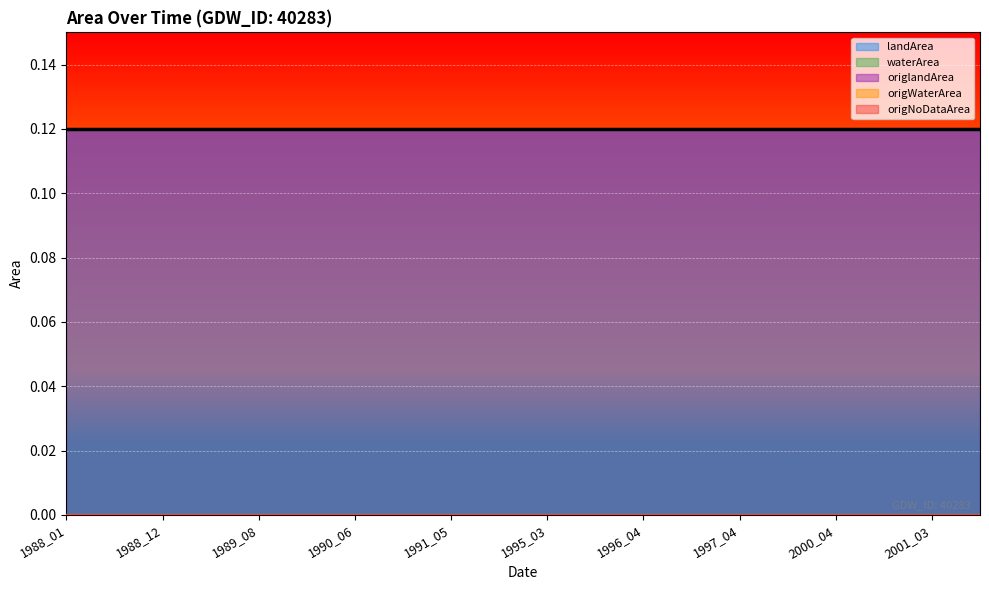

Reading left to right, list all the values displayed in this chart.

landArea: 1988_01=0.1	1988_06=0.1	1988_12=0.1	1989_04=0.1	1989_08=0.1	1990_02=0.1	1990_06=0.1	1990_10=0.1	1991_05=0.1	1992_03=0.1	1995_03=0.1	1995_06=0.1	1996_04=0.1	1996_08=0.1	1997_04=0.1	1997_09=0.1	2000_04=0.1	2000_08=0.1	2001_03=0.1	2001_04=0.1
waterArea: 1988_01=0.0	1988_06=0.0	1988_12=0.0	1989_04=0.0	1989_08=0.0	1990_02=0.0	1990_06=0.0	1990_10=0.0	1991_05=0.0	1992_03=0.0	1995_03=0.0	1995_06=0.0	1996_04=0.0	1996_08=0.0	1997_04=0.0	1997_09=0.0	2000_04=0.0	2000_08=0.0	2001_03=0.0	2001_04=0.0
origlandArea: 1988_01=0.1	1988_06=0.1	1988_12=0.1	1989_04=0.1	1989_08=0.1	1990_02=0.1	1990_06=0.1	1990_10=0.1	1991_05=0.1	1992_03=0.1	1995_03=0.1	1995_06=0.1	1996_04=0.1	1996_08=0.1	1997_04=0.1	1997_09=0.1	2000_04=0.1	2000_08=0.1	2001_03=0.1	2001_04=0.1
origWaterArea: 1988_01=0.0	1988_06=0.0	1988_12=0.0	1989_04=0.0	1989_08=0.0	1990_02=0.0	1990_06=0.0	1990_10=0.0	1991_05=0.0	1992_03=0.0	1995_03=0.0	1995_06=0.0	1996_04=0.0	1996_08=0.0	1997_04=0.0	1997_09=0.0	2000_04=0.0	2000_08=0.0	2001_03=0.0	2001_04=0.0
origNoDataArea: 1988_01=0.0	1988_06=0.0	1988_12=0.0	1989_04=0.0	1989_08=0.0	1990_02=0.0	1990_06=0.0	1990_10=0.0	1991_05=0.0	1992_03=0.0	1995_03=0.0	1995_06=0.0	1996_04=0.0	1996_08=0.0	1997_04=0.0	1997_09=0.0	2000_04=0.0	2000_08=0.0	2001_03=0.0	2001_04=0.0